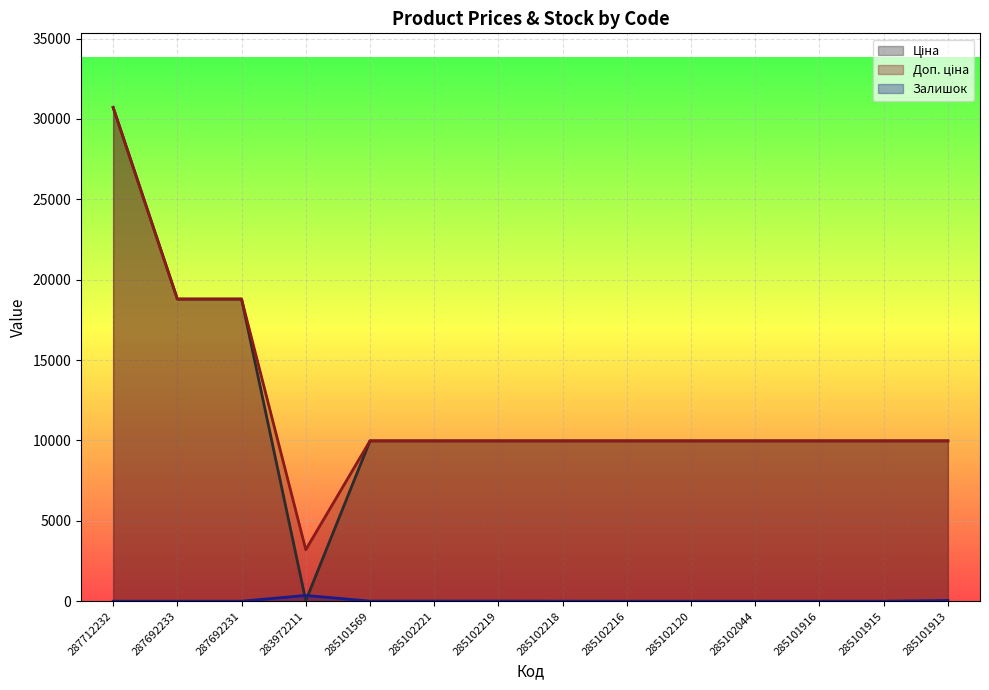

Reading left to right, transcribe all the data shown in this chart.

Ціна: 287712232=30717.1	287692233=18796.8	287692231=18796.8	283972211=32.0	285101569=9975.0	285102221=9975.0	285102219=9975.0	285102218=9975.0	285102216=9975.0	285102120=9975.0	285102044=9975.0	285101916=9975.0	285101915=9975.0	285101913=9975.0
Доп. ціна: 287712232=30717.1	287692233=18796.8	287692231=18796.8	283972211=3205.0	285101569=9975.0	285102221=9975.0	285102219=9975.0	285102218=9975.0	285102216=9975.0	285102120=9975.0	285102044=9975.0	285101916=9975.0	285101915=9975.0	285101913=9975.0
Залишок: 287712232=0.0	287692233=0.0	287692231=0.0	283972211=360.0	285101569=7.0	285102221=11.0	285102219=9.0	285102218=3.0	285102216=0.0	285102120=0.0	285102044=1.0	285101916=0.0	285101915=0.0	285101913=47.0